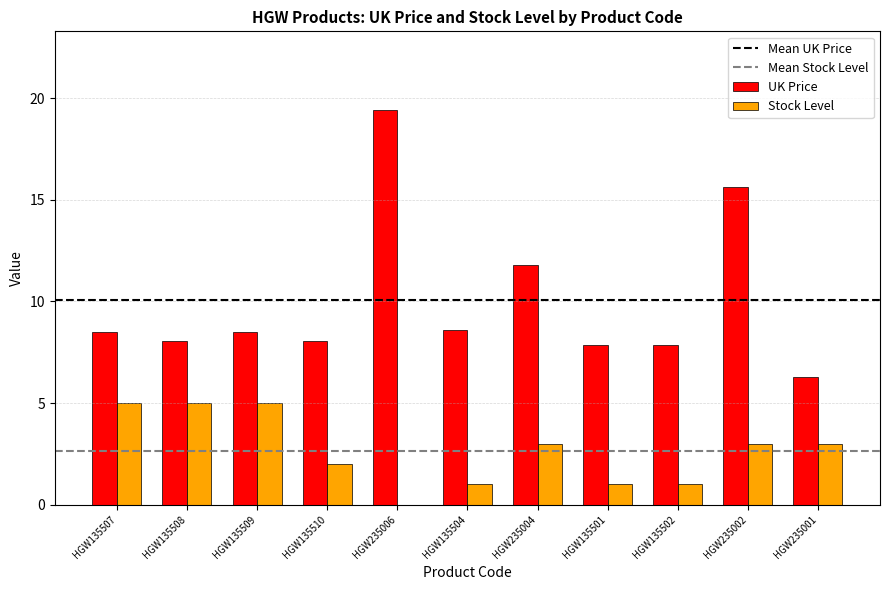

What is the total value across all series at HGW235006?

19.4